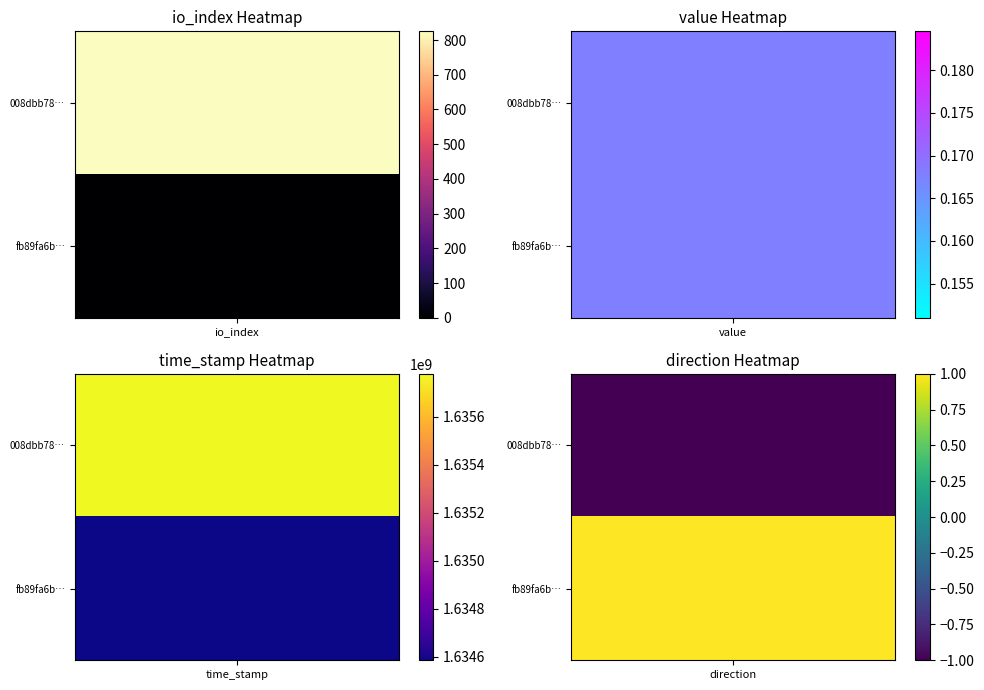

What is the difference between the highest and lowest values at time_stamp?

1194475.0